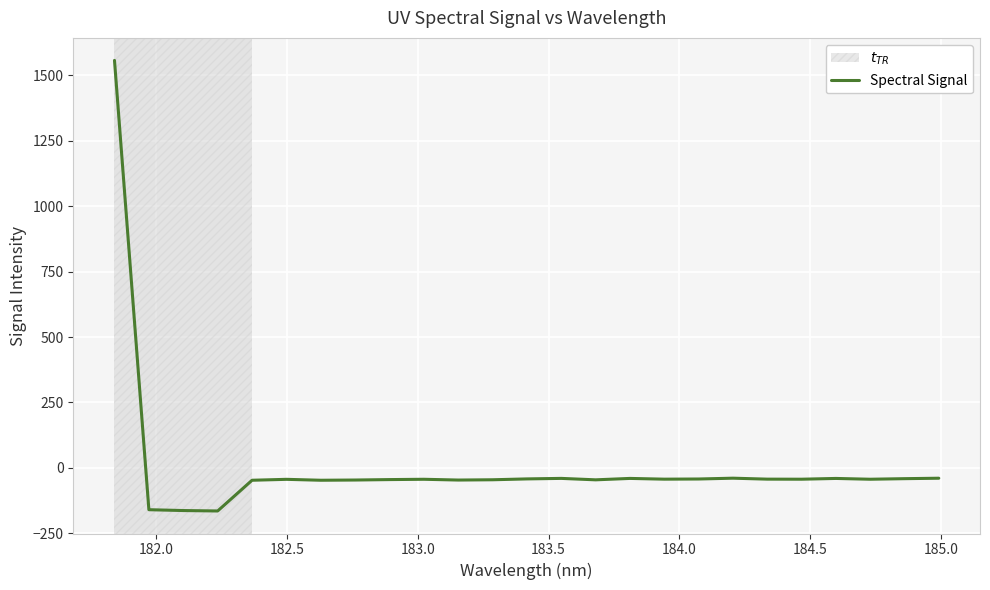

What is the difference between the maximum and minimum values?

1721.8